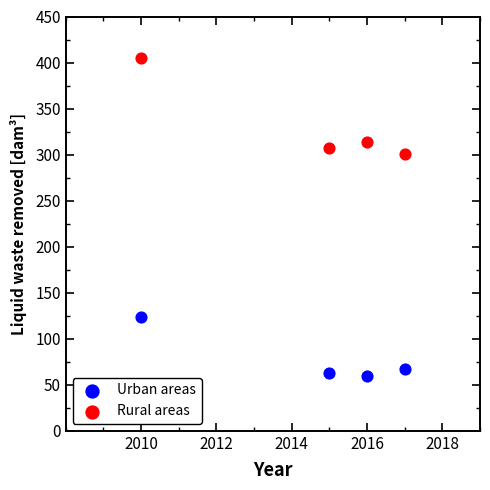

What are all the series names shown in the legend?

Urban areas, Rural areas